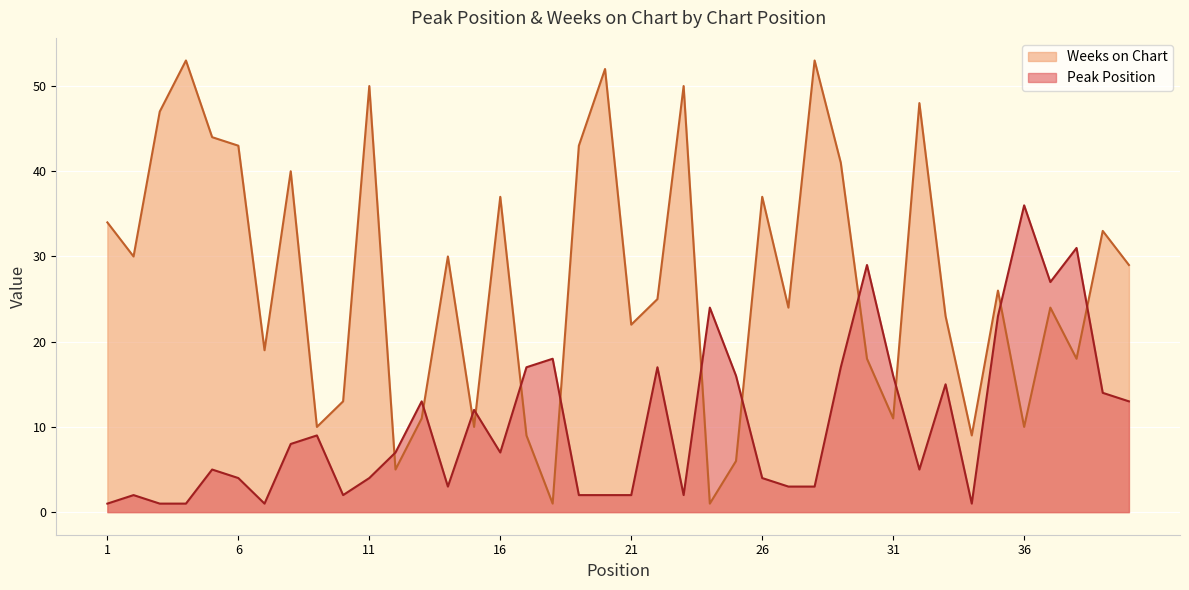

True or false: Weeks on Chart has a value of 40 at 8.

True